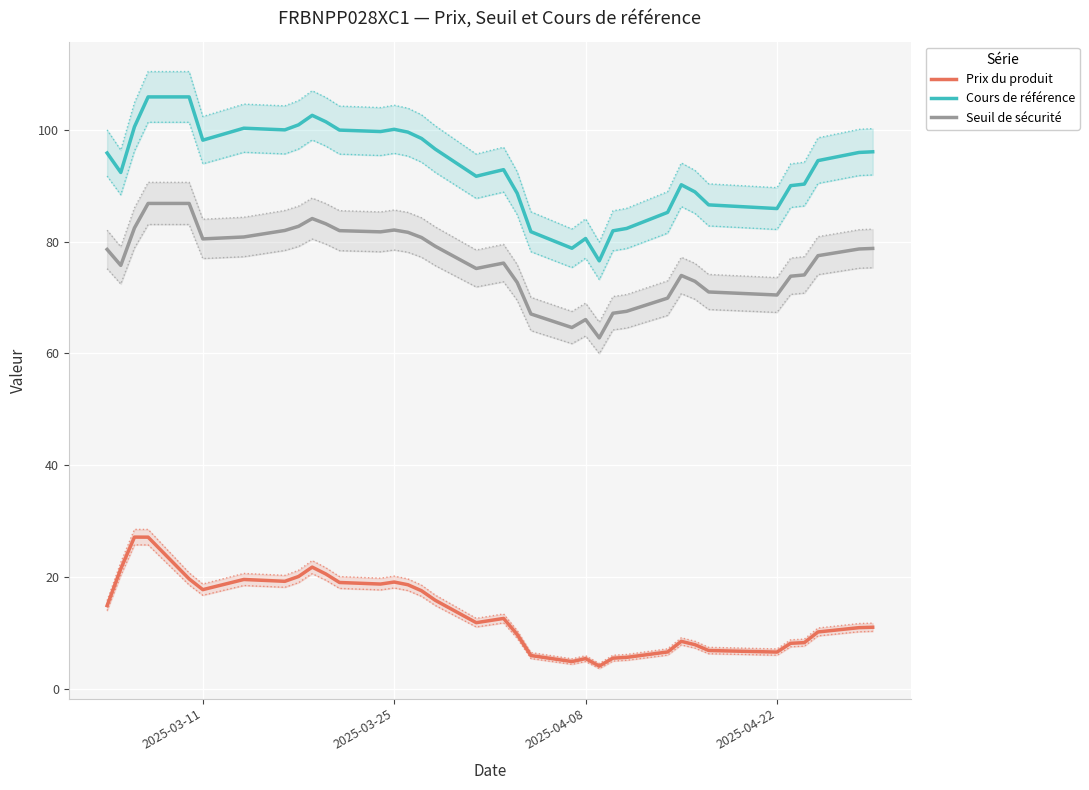

At how many categories does at least one series exceed 46?

37